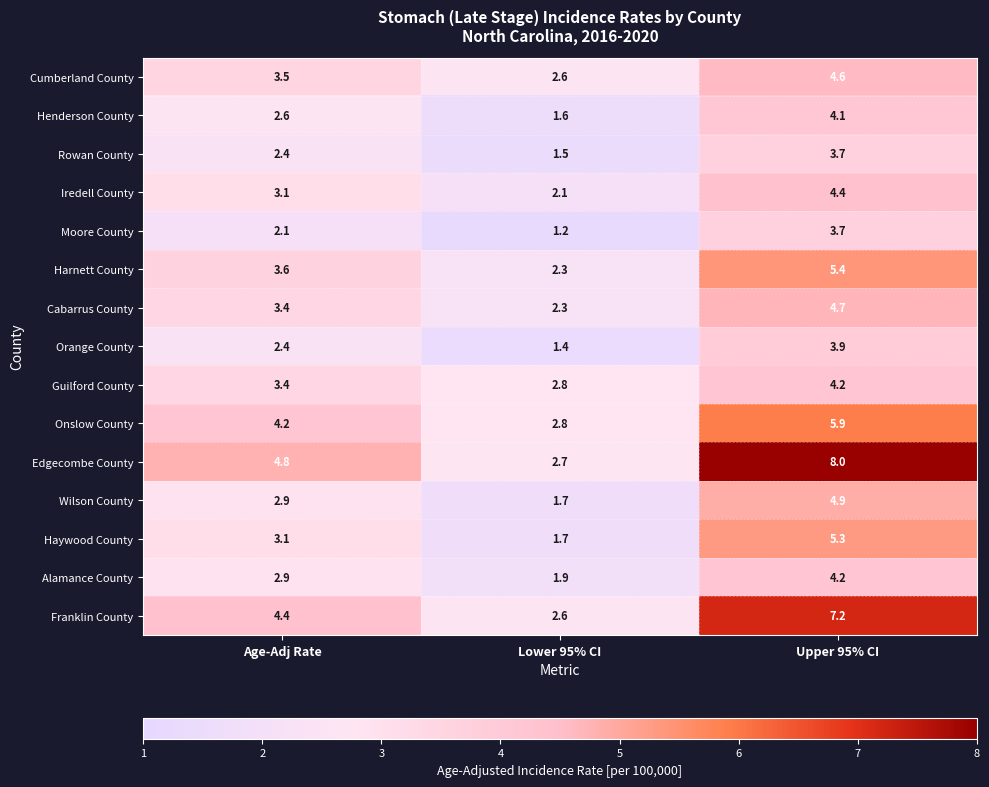

At which label does Alamance County first exceed 2?

Age-Adj Rate